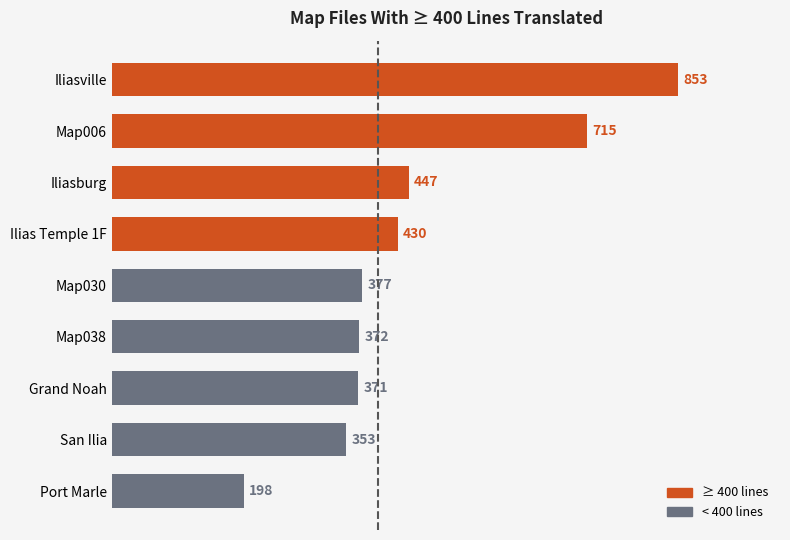

List the labels in order of value, smallest first.

Port Marle, San Ilia, Grand Noah, Map038, Map030, Ilias Temple 1F, Iliasburg, Map006, Iliasville